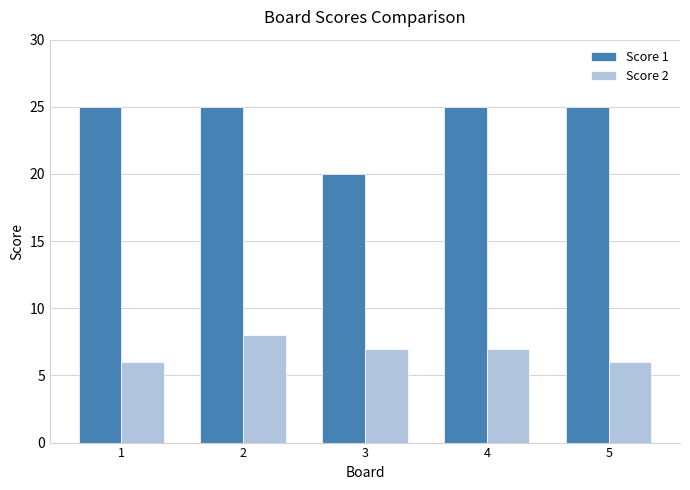

Which series has the largest range (max minus min)?

Score 1